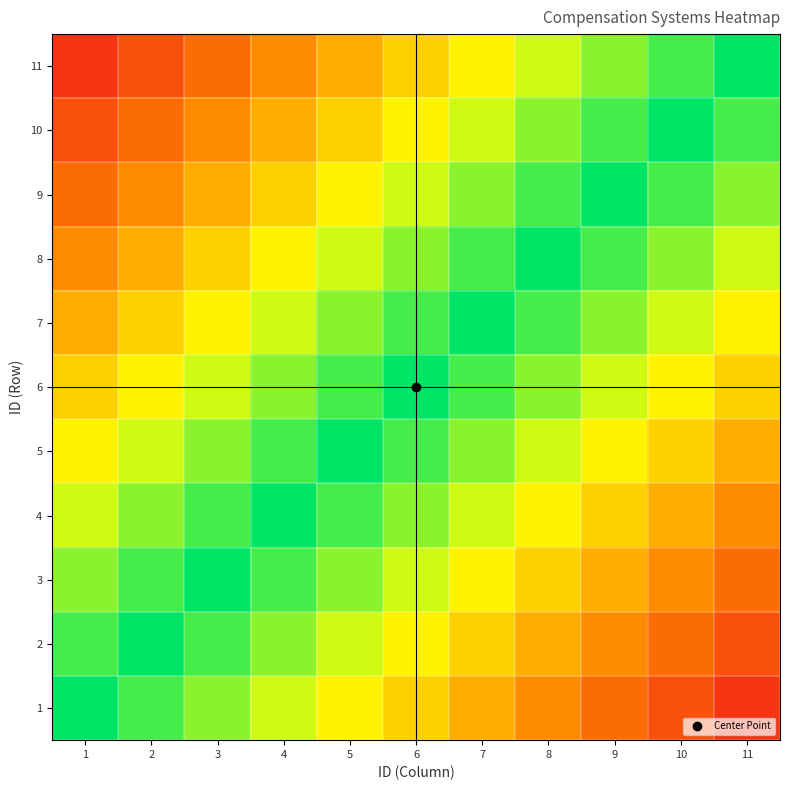

How many categories are shown in the chart?

11